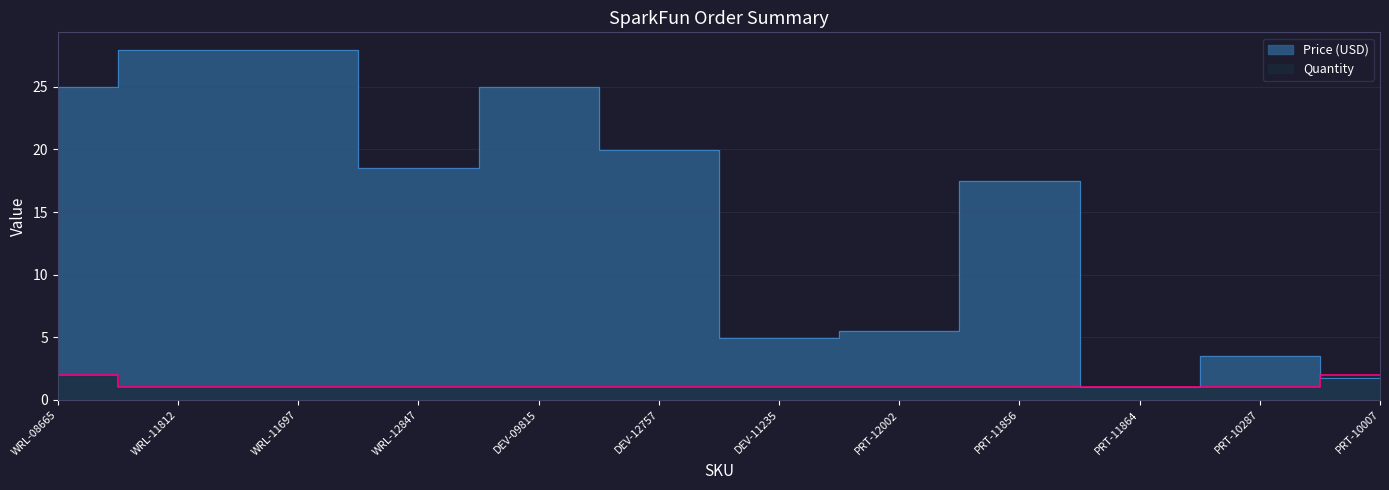

At which category does Price (USD) reach its first local valley?

WRL-12847